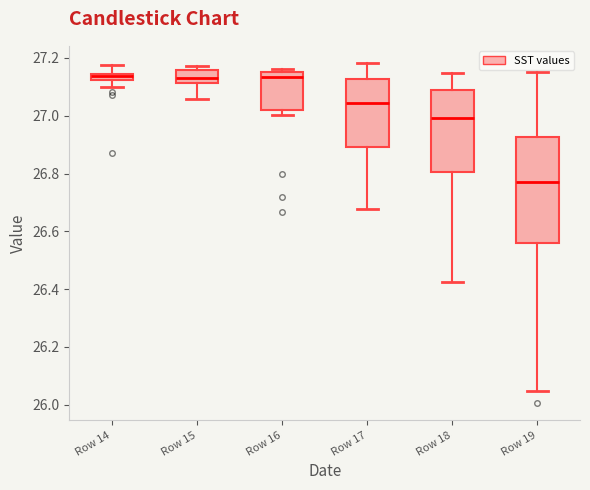

Which box's median line is the lowest?

Row 19